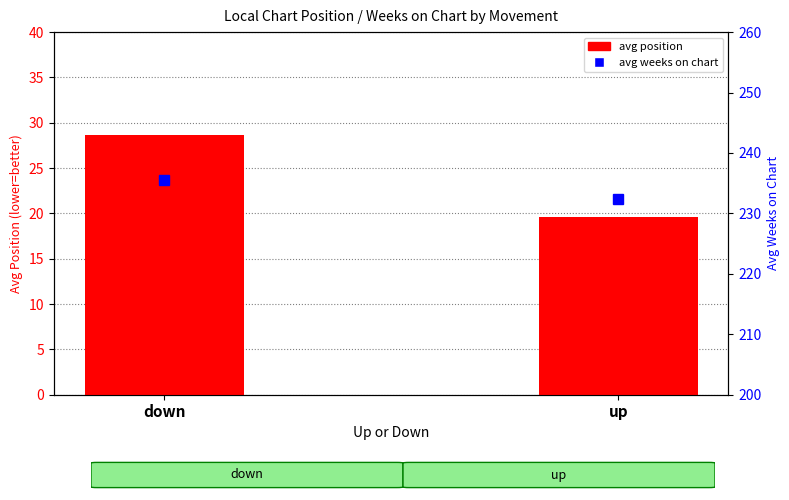

Is it true that avg weeks on chart equals 362.4 at up?

False